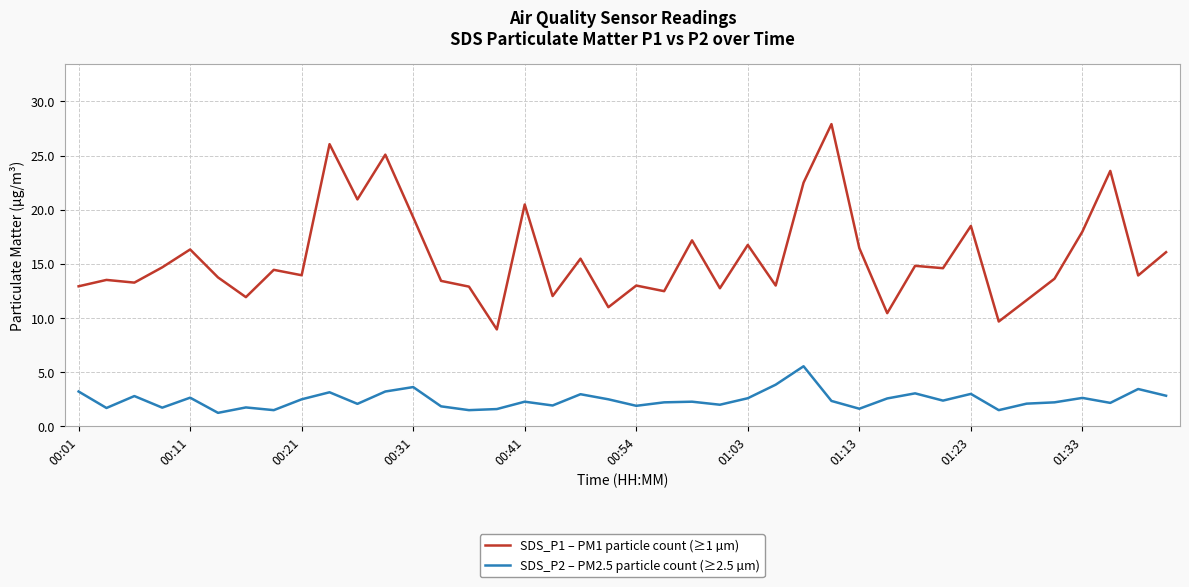

Rank the series by their average value, from lowest to highest.

SDS_P2 – PM2.5 particle count (≥2.5 µm), SDS_P1 – PM1 particle count (≥1 µm)